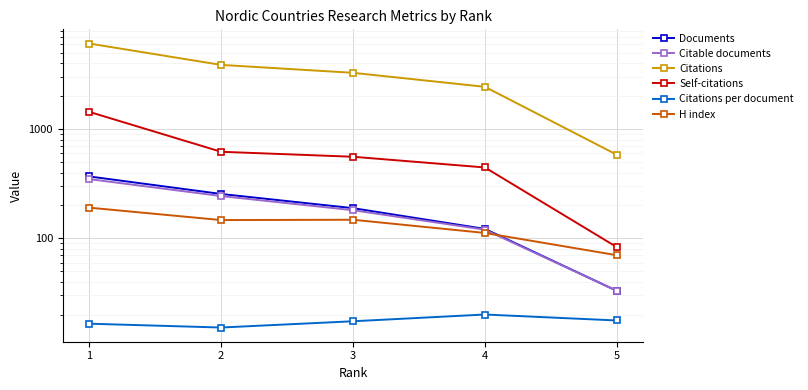

How many data points in H index are above 147?

2